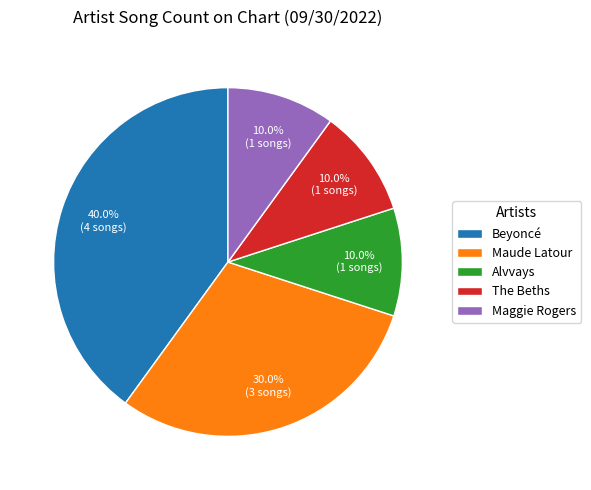

To the nearest percent, what percentage of the pie is Alvvays?

10%